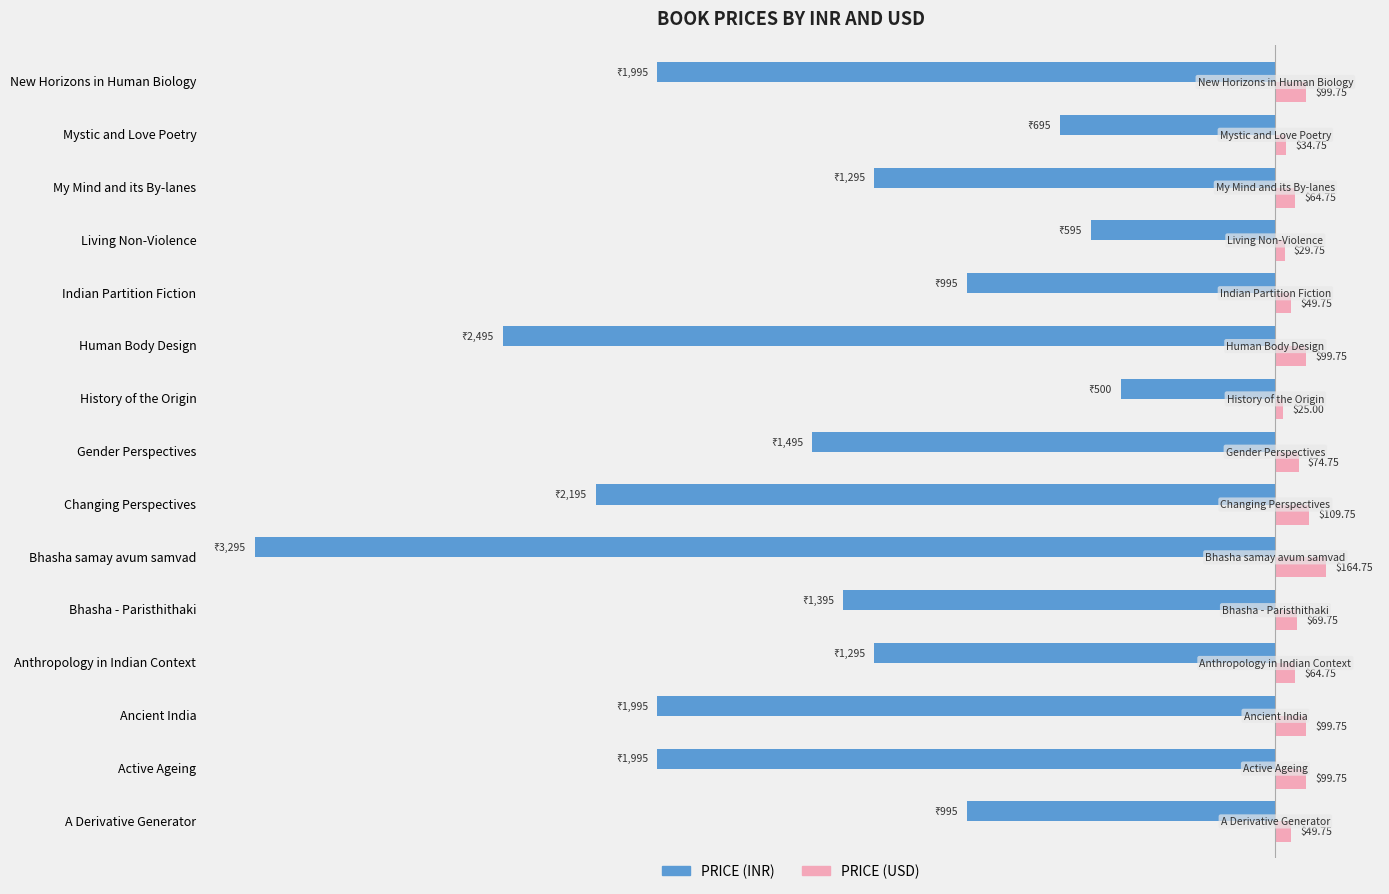

At which label does PRICE (USD) reach its peak?

Bhasha samay avum samvad